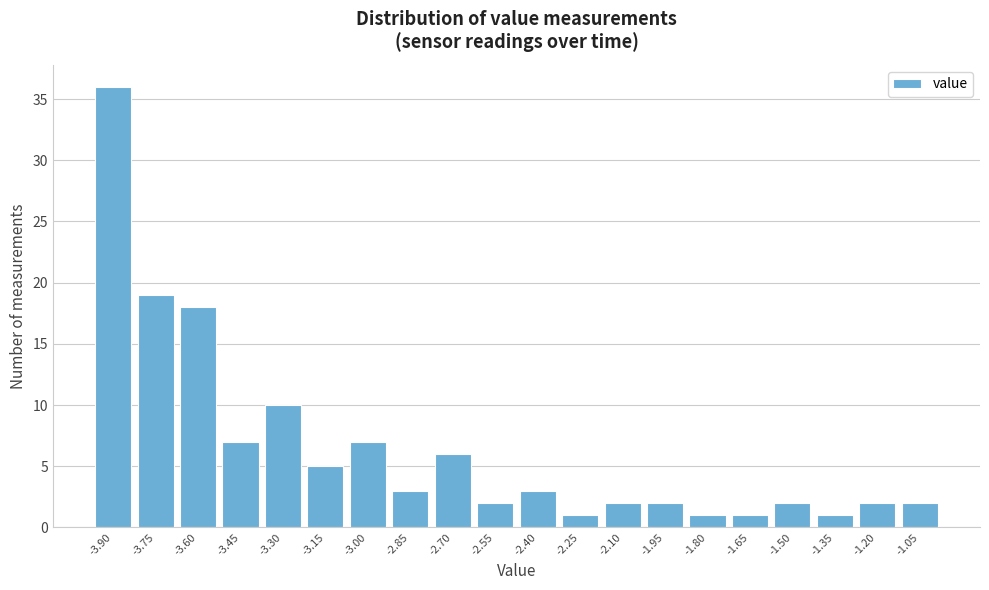

Reading left to right, what are all the values shown in this chart?

36	19	18	7	10	5	7	3	6	2	3	1	2	2	1	1	2	1	2	2